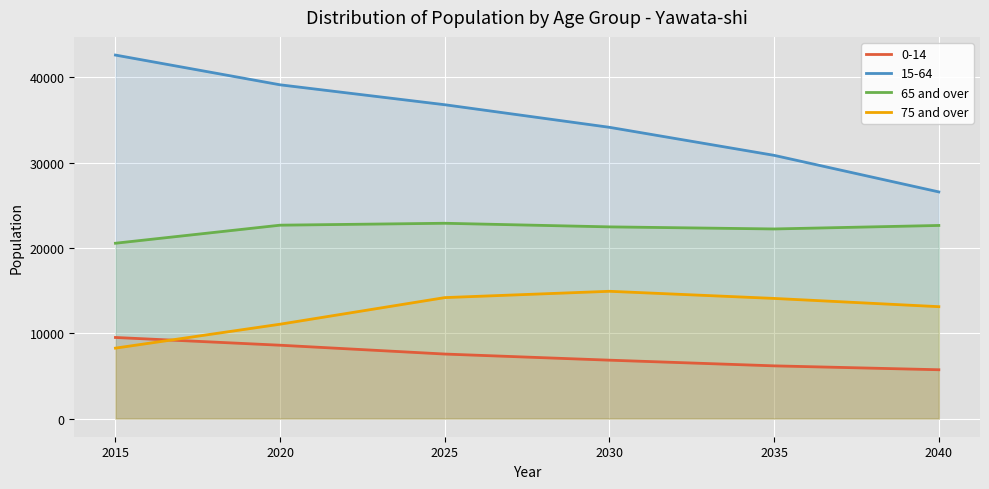

Which series has the largest range (max minus min)?

15-64